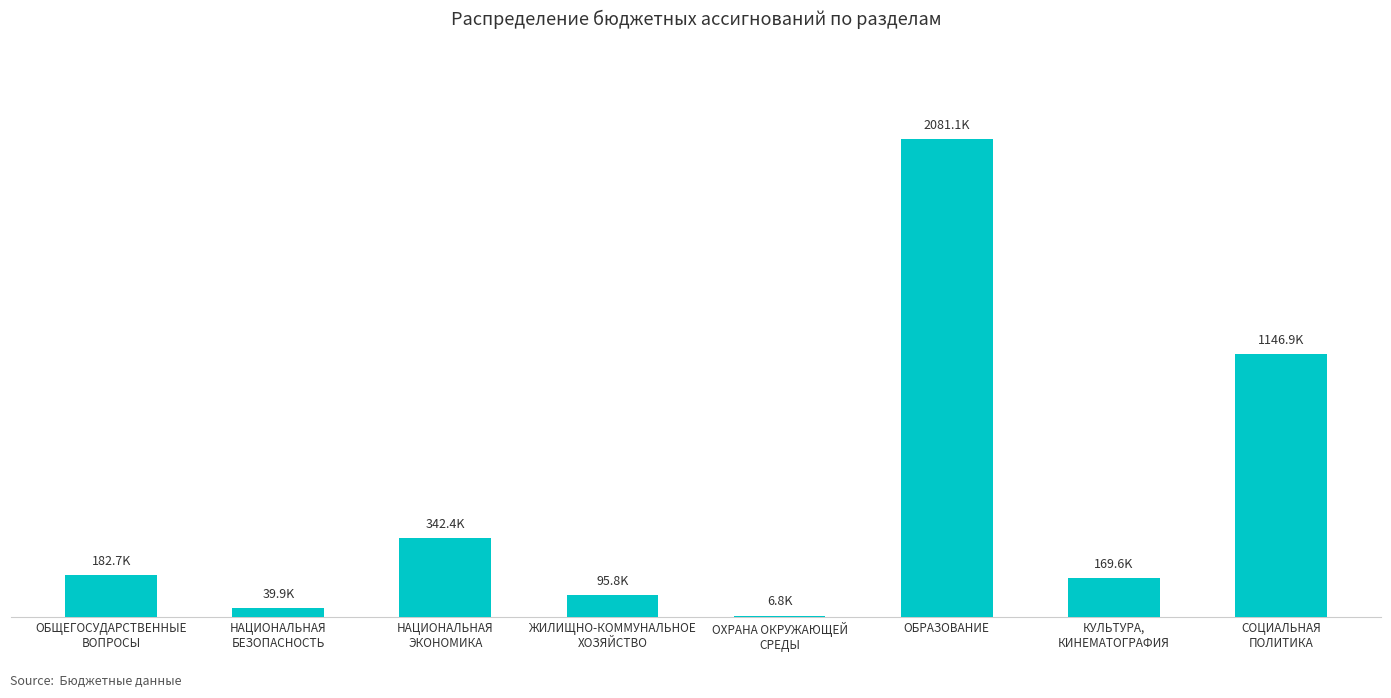

Which label corresponds to the smallest value in the chart?

ОХРАНА ОКРУЖАЮЩЕЙ
СРЕДЫ